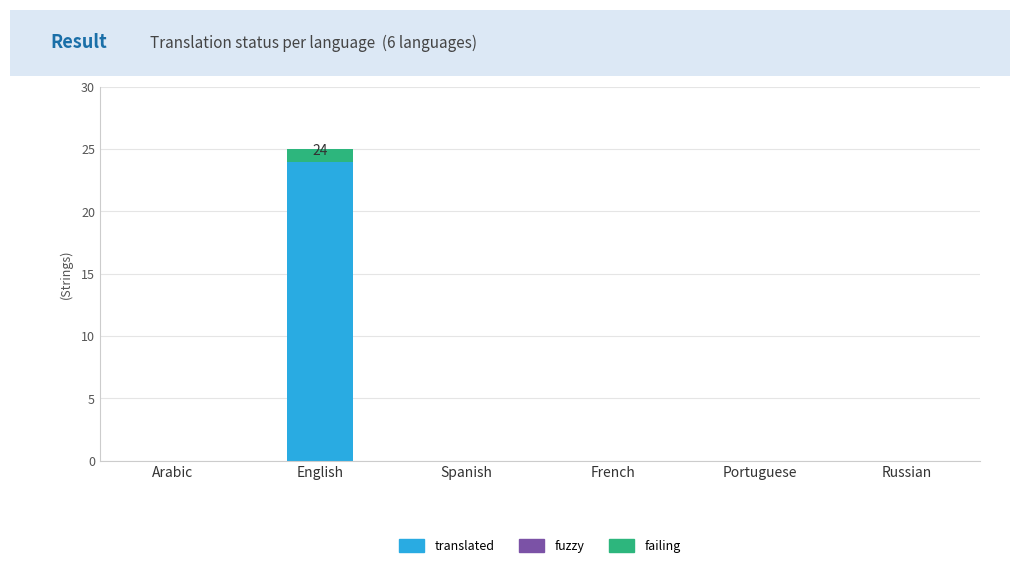

What is the sum of all translated values?

24